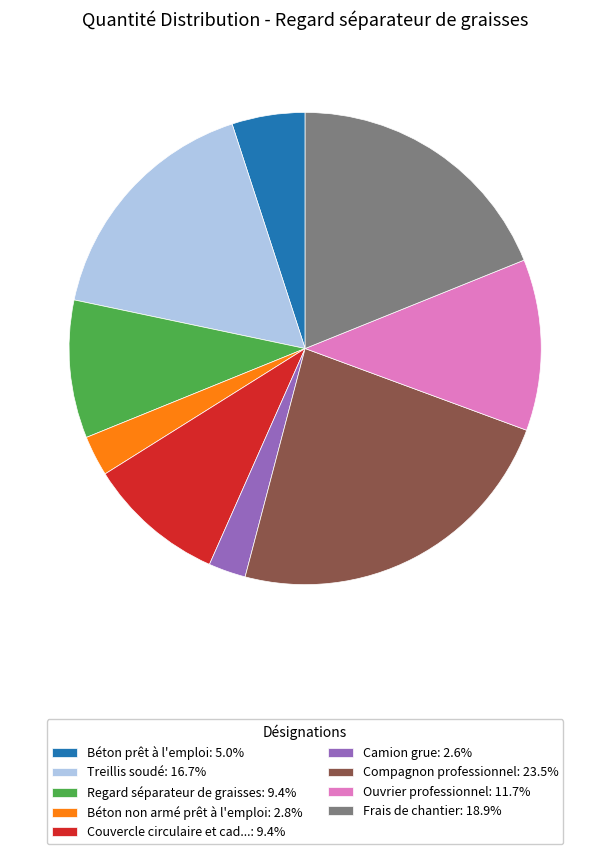

Does Frais de chantier: 18.9% represent more than half of the total?

No